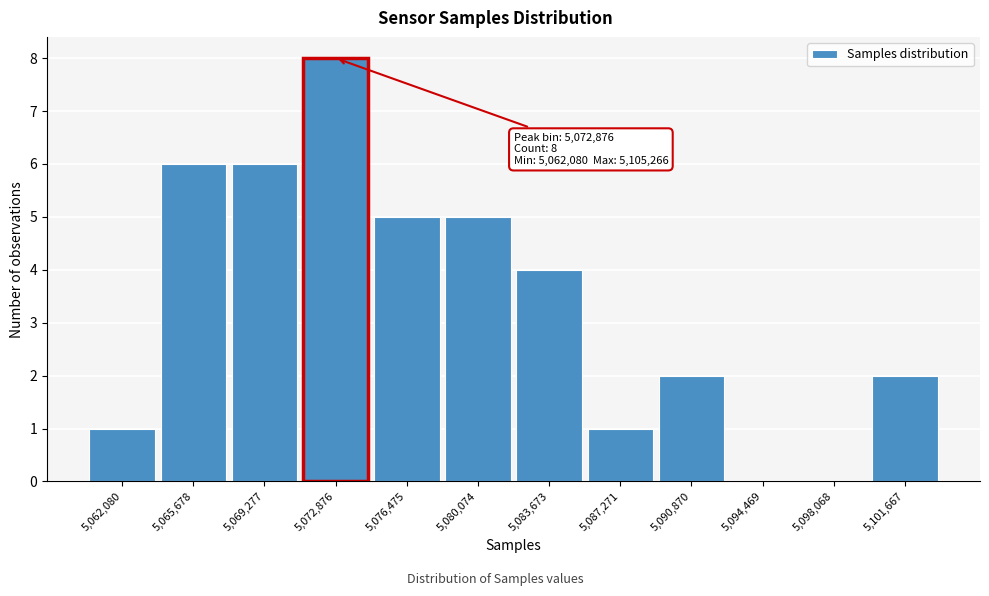

Reading right to left, transcribe all the data shown in this chart.

5,101,667=2	5,098,068=0	5,094,469=0	5,090,870=2	5,087,271=1	5,083,673=4	5,080,074=5	5,076,475=5	5,072,876=8	5,069,277=6	5,065,678=6	5,062,080=1